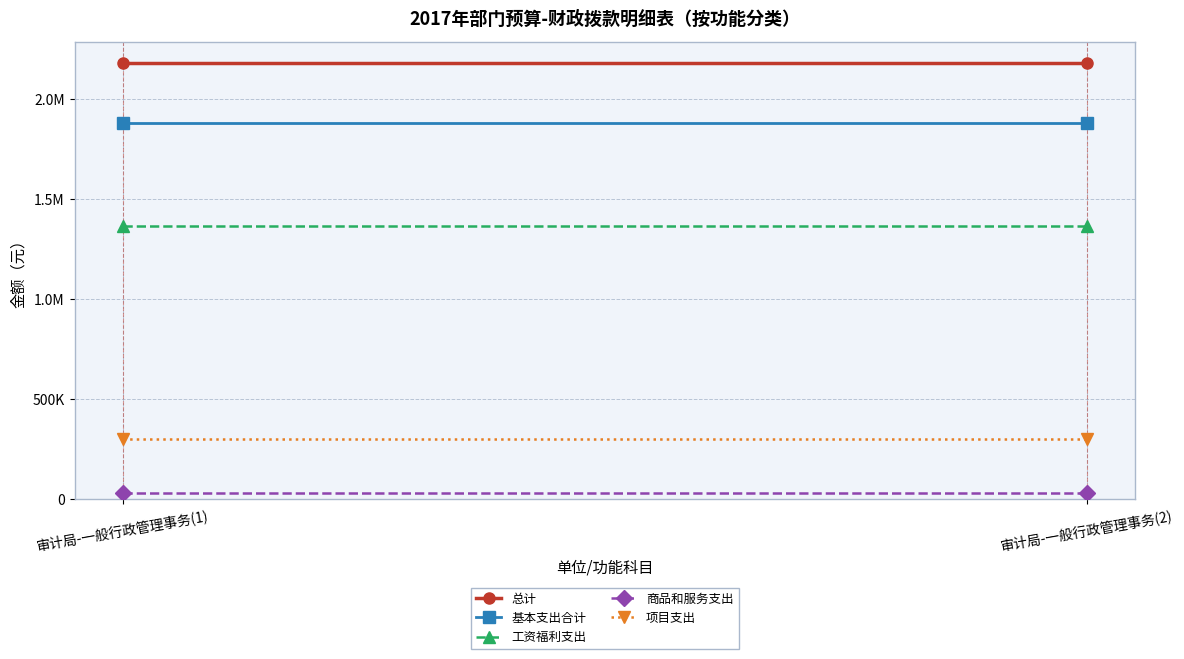

What is the lowest value of the 基本支出合计 series?

1881890.9